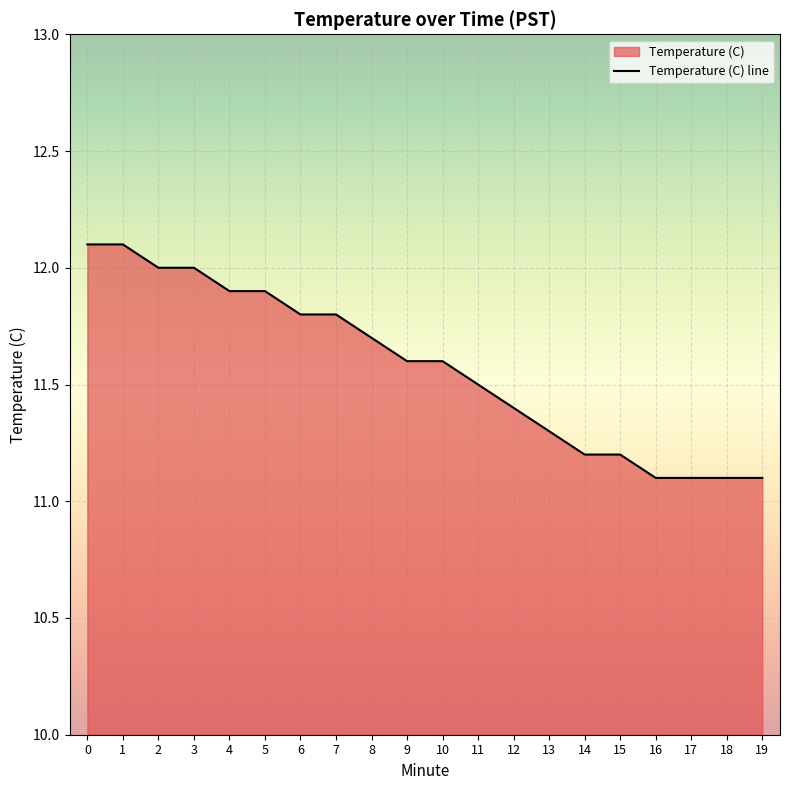

Reading left to right, list all the values displayed in this chart.

0=12.1	1=12.1	2=12.0	3=12.0	4=11.9	5=11.9	6=11.8	7=11.8	8=11.7	9=11.6	10=11.6	11=11.5	12=11.4	13=11.3	14=11.2	15=11.2	16=11.1	17=11.1	18=11.1	19=11.1